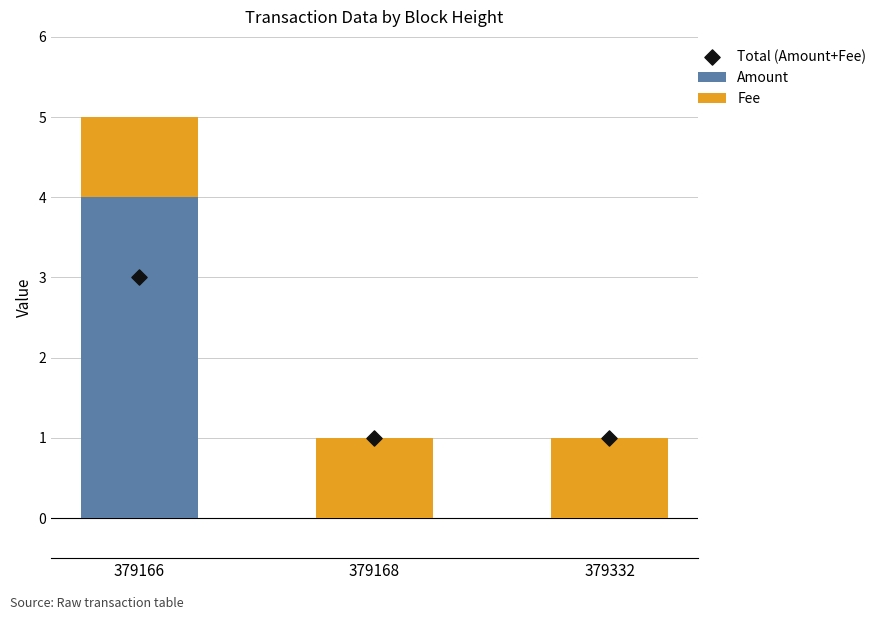

Which series has the largest total across all categories?

Total (Amount+Fee)